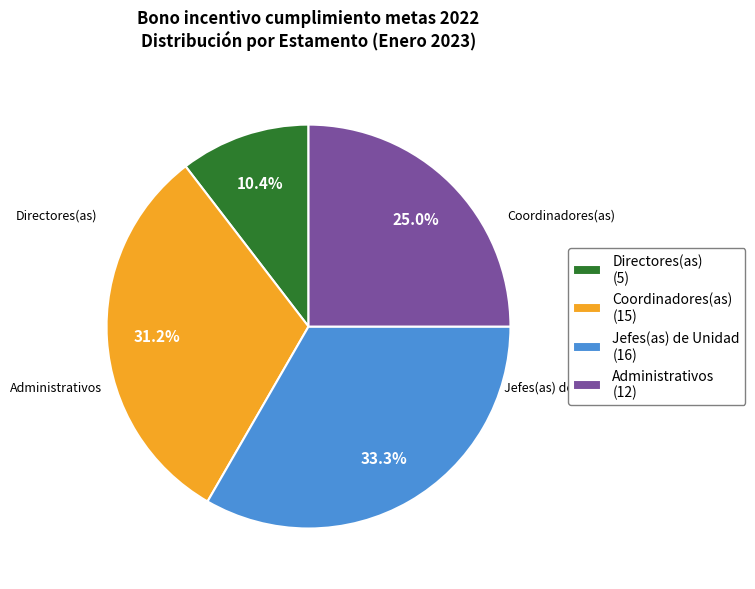

To the nearest percent, what percentage of the pie is Jefes(as) de Unidad?

33%